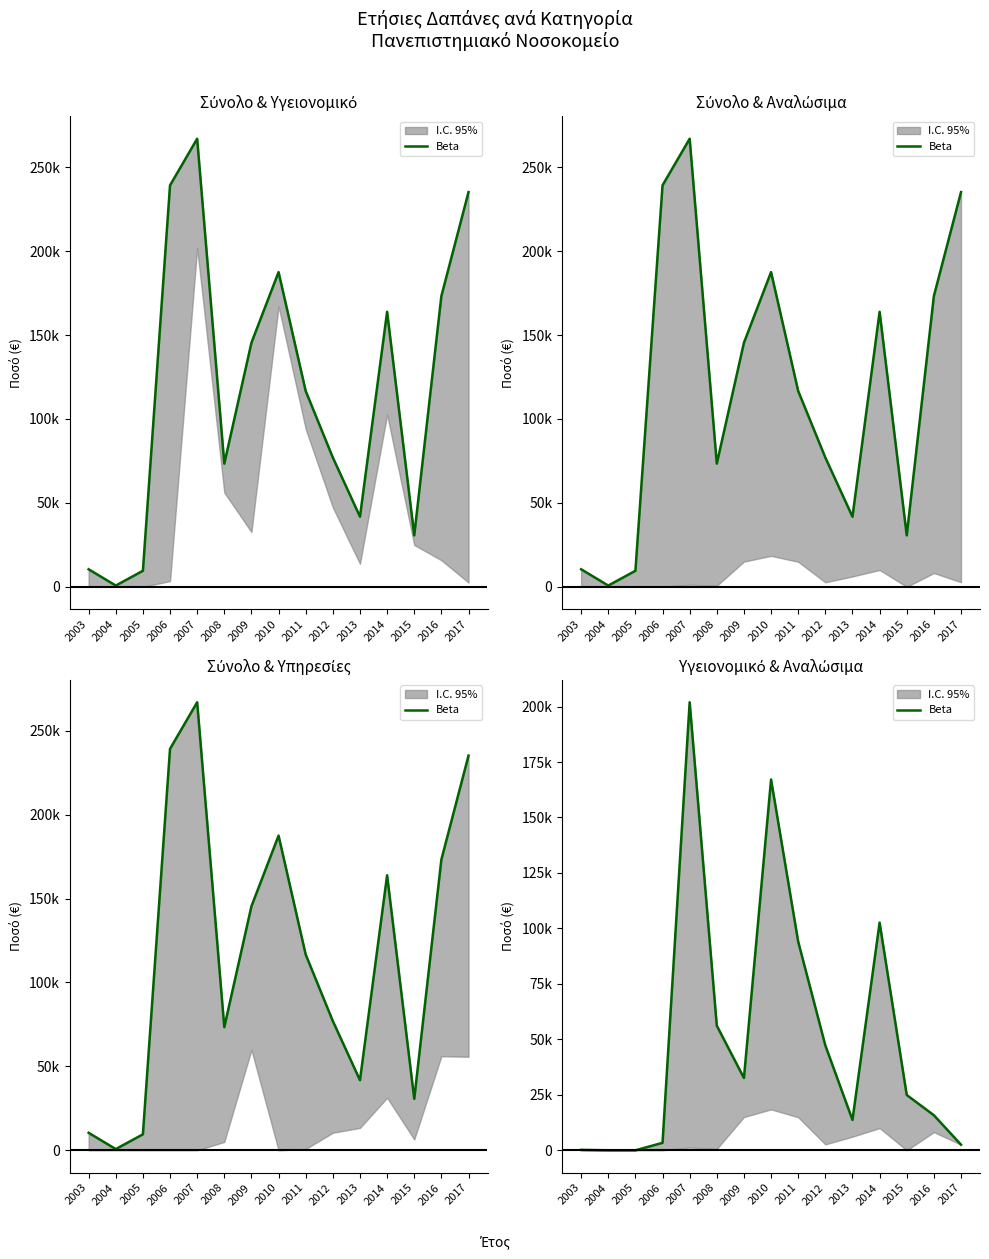

Reading right to left, what are all the values shown in this chart?

2526.3	15811.4	24924.5	102618.3	13706.8	47273.9	94041.5	167138.6	32593.6	56170.1	201941.3	3376.3	0.0	0.0	194.3